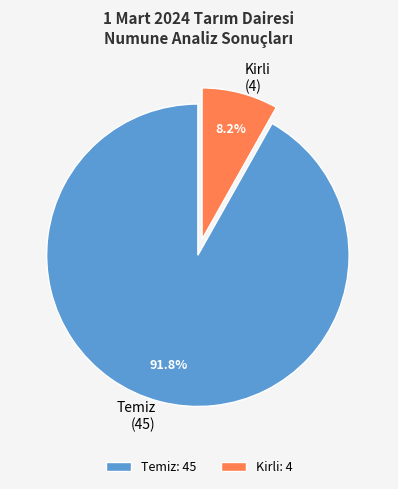

Between Temiz and Kirli, which is larger?

Temiz